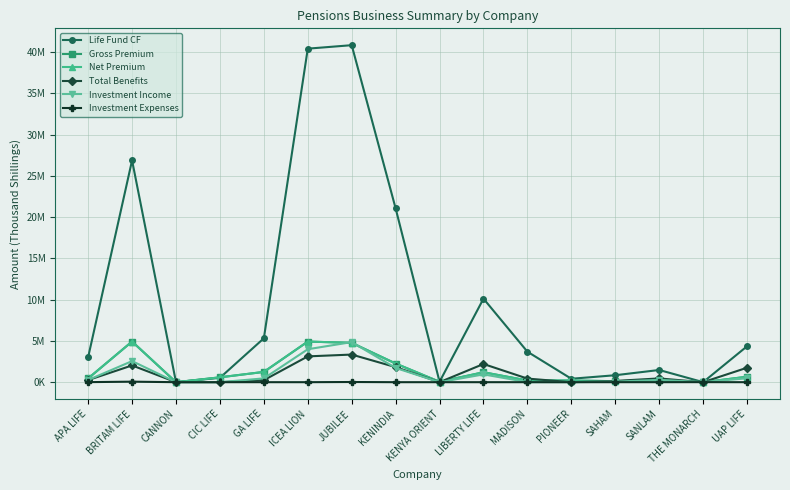

What is the spread (max minus min) of values at JUBILEE?

40802771